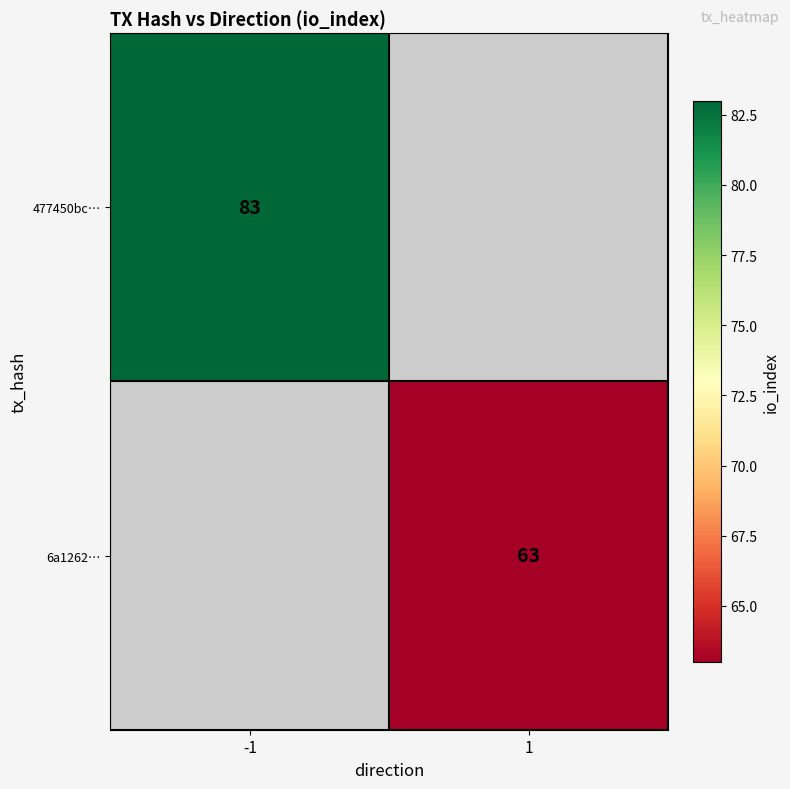

Is it true that 477450bc… equals 83 at -1?

True